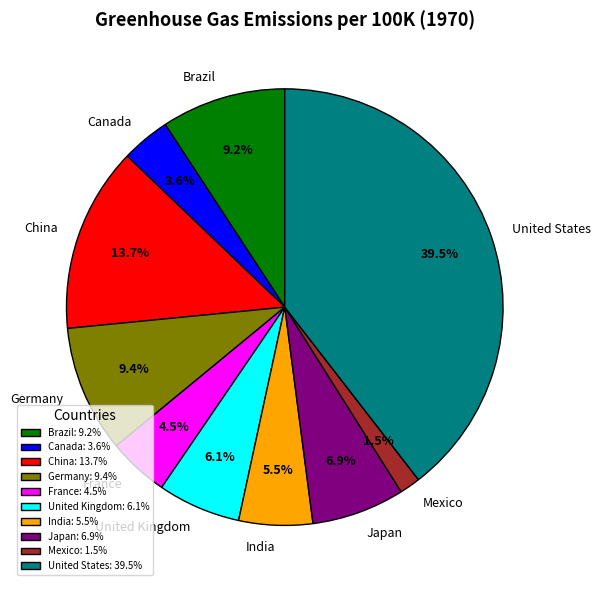

Is Brazil the majority of the pie?

No